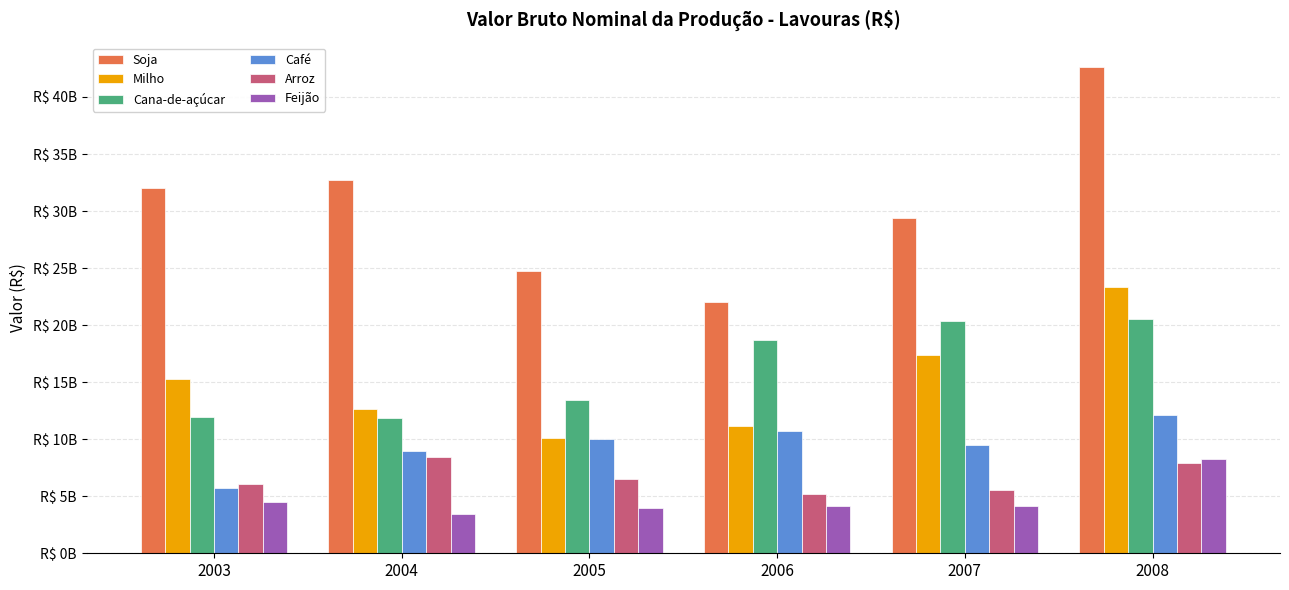

What is the highest value of the Arroz series?

8419835906.7